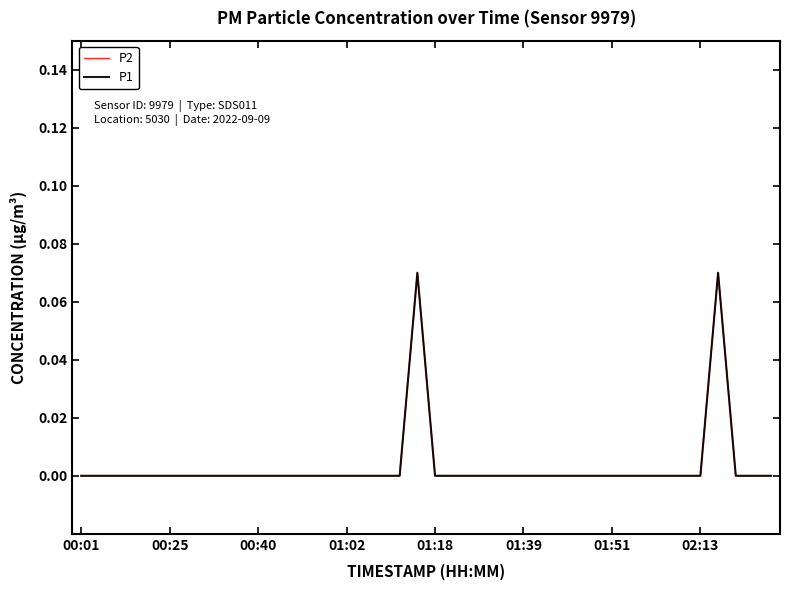

True or false: P1 and P2 cross at least once.

False